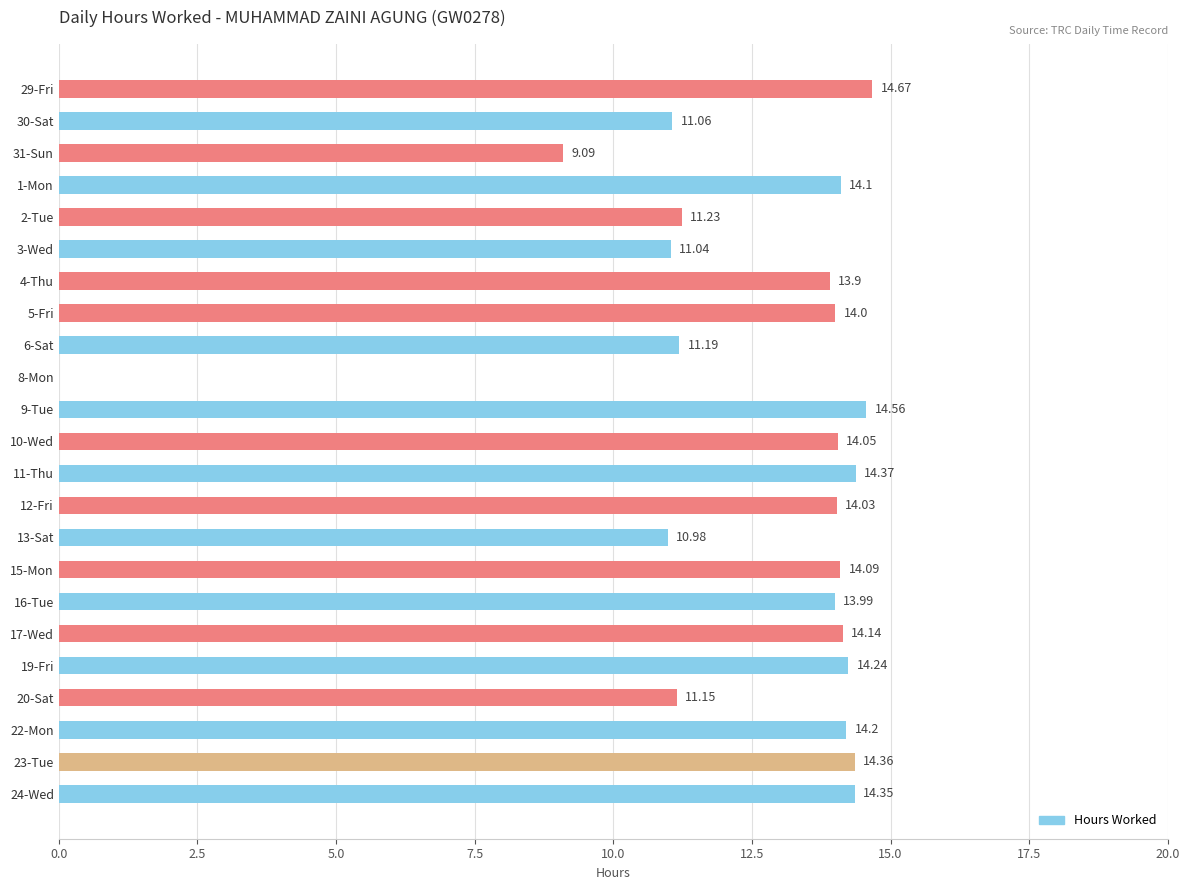

What is the sum of all values?

288.8